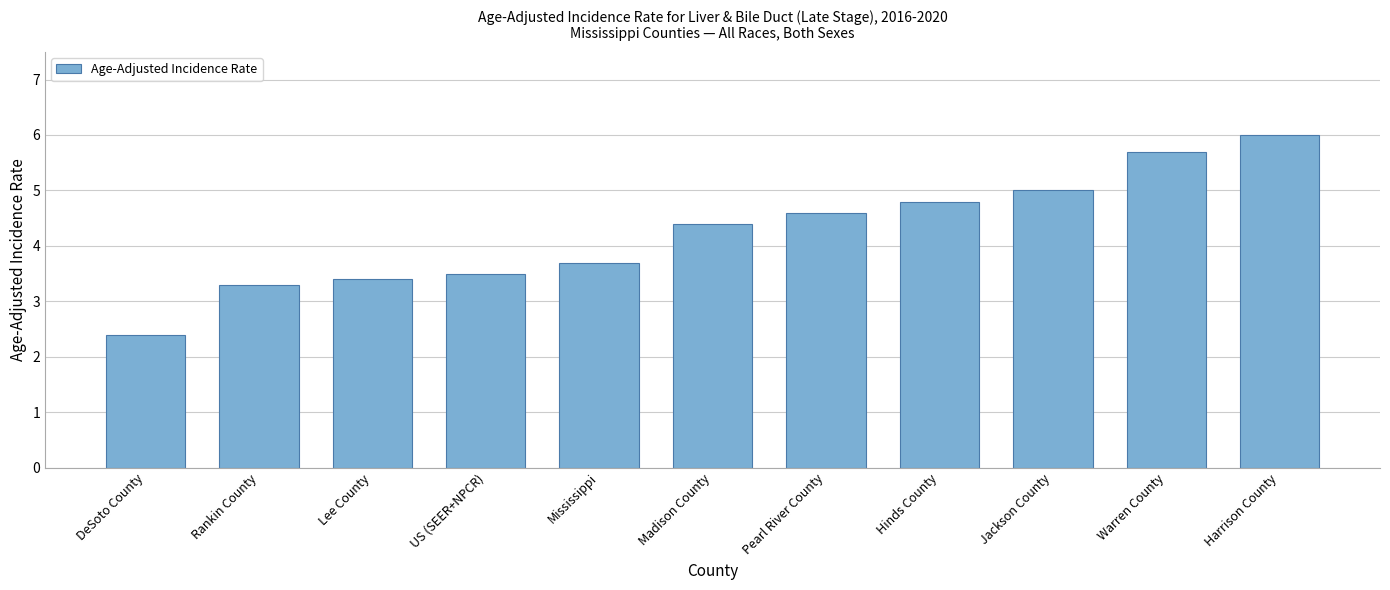

True or false: the data shows 3.3 at Rankin County.

True